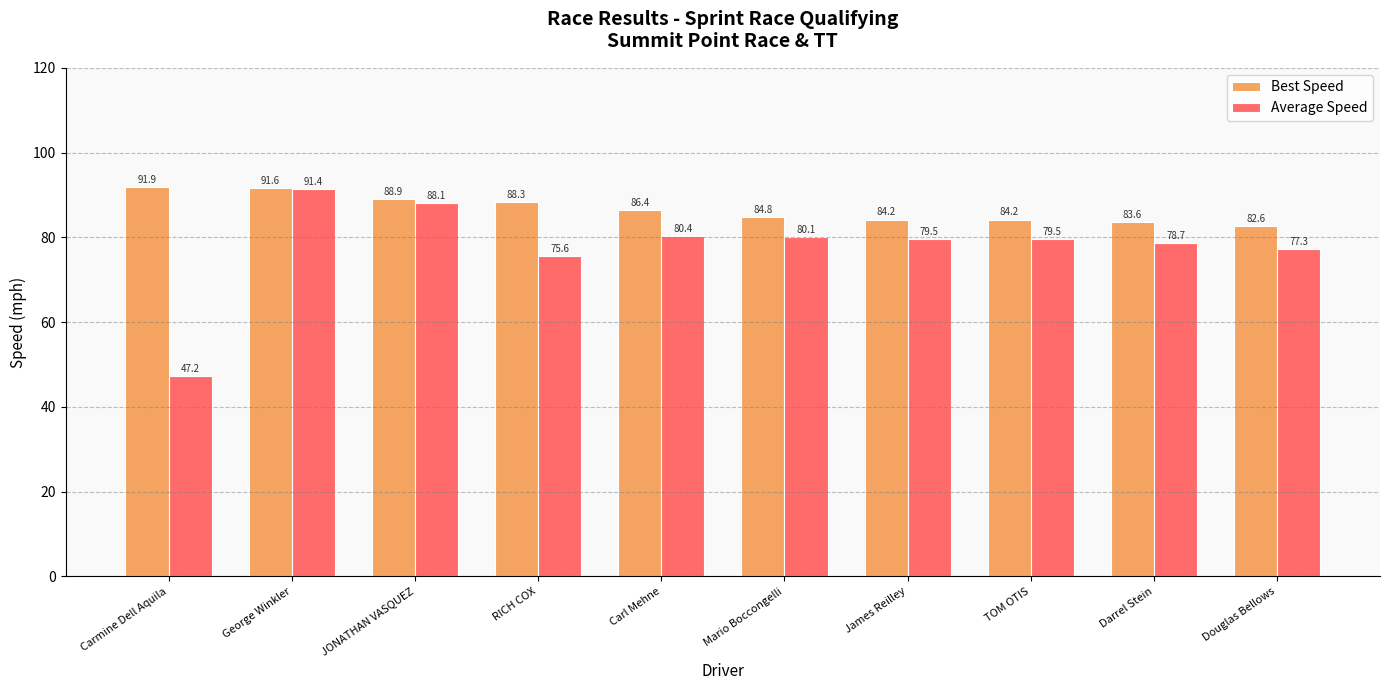

What is the label of the 5th bar from the right?

Mario Boccongelli